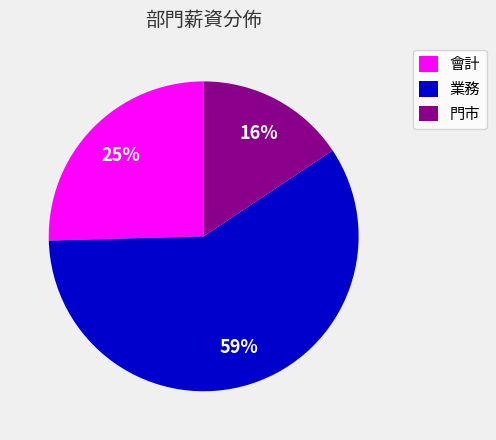

To the nearest percent, what is the average slice percentage?

33%